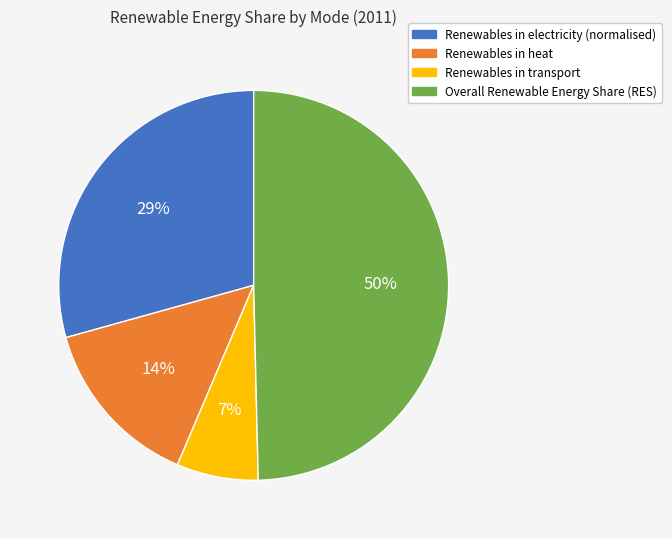

Which has a higher value, Overall Renewable Energy Share (RES) or Renewables in transport?

Overall Renewable Energy Share (RES)